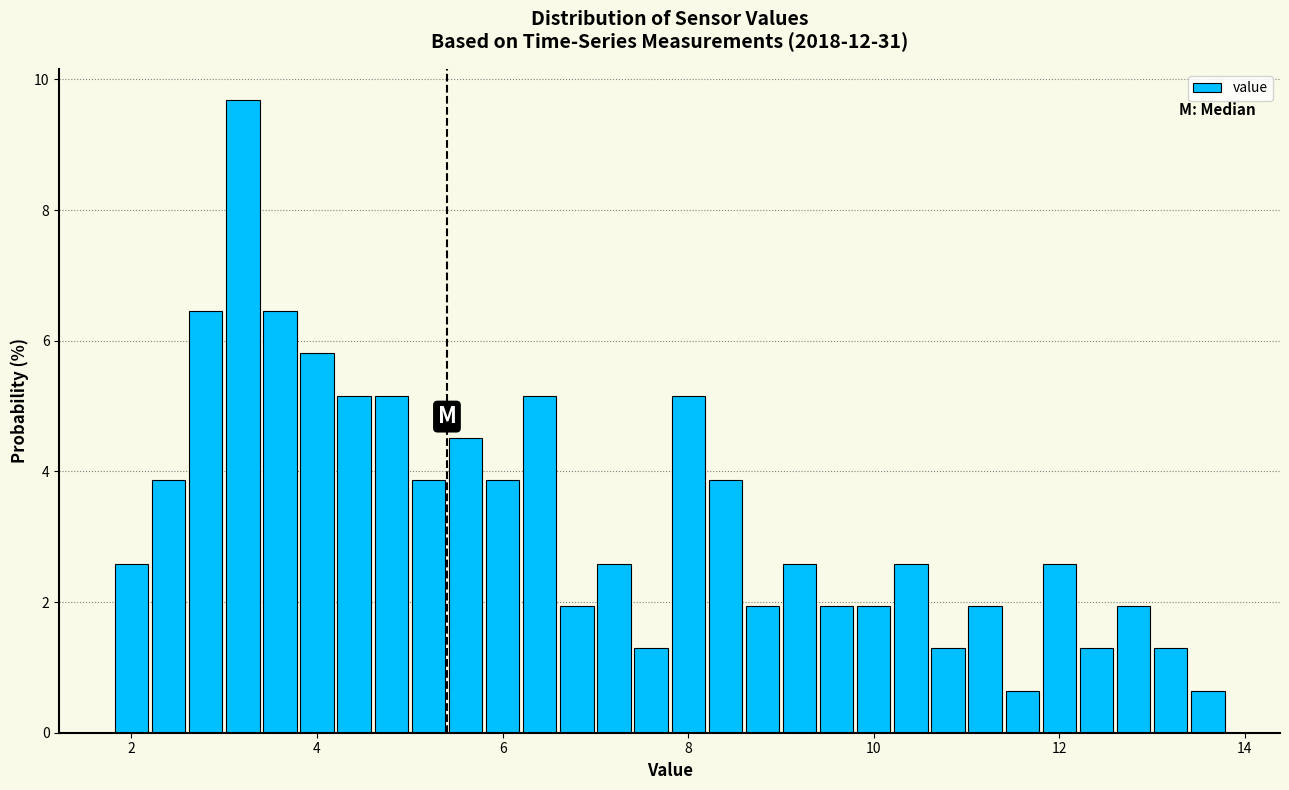

Read against the x-axis, roughly where is the centre of the tallest bar?

3.2